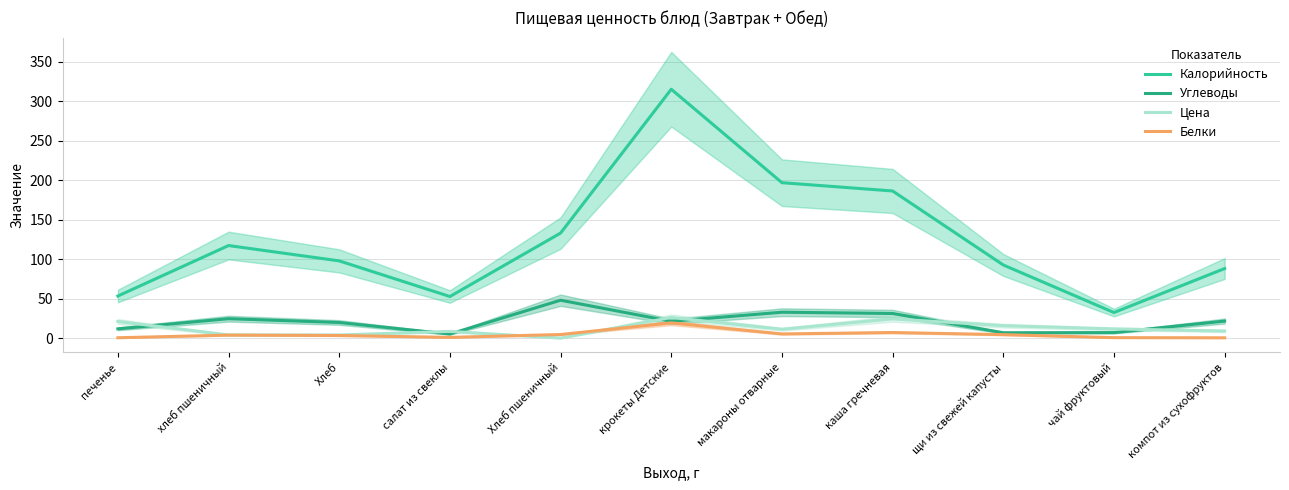

Where does the Углеводы series first go above 21?

хлеб пшеничный